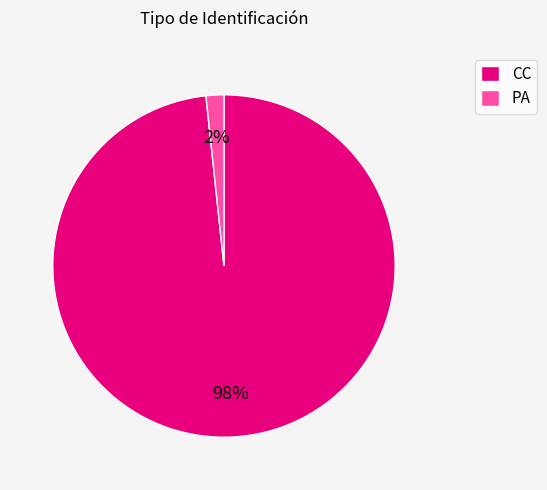

To the nearest percent, what is the combined percentage of PA and CC?

100%